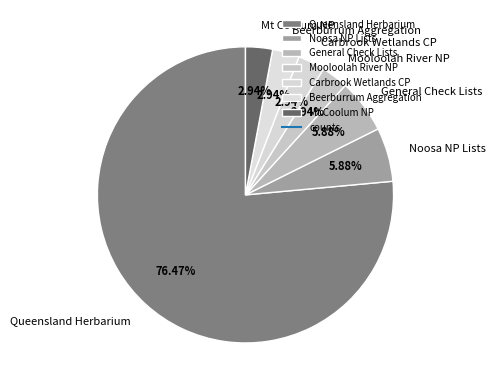

What is the majority slice?

Queensland Herbarium